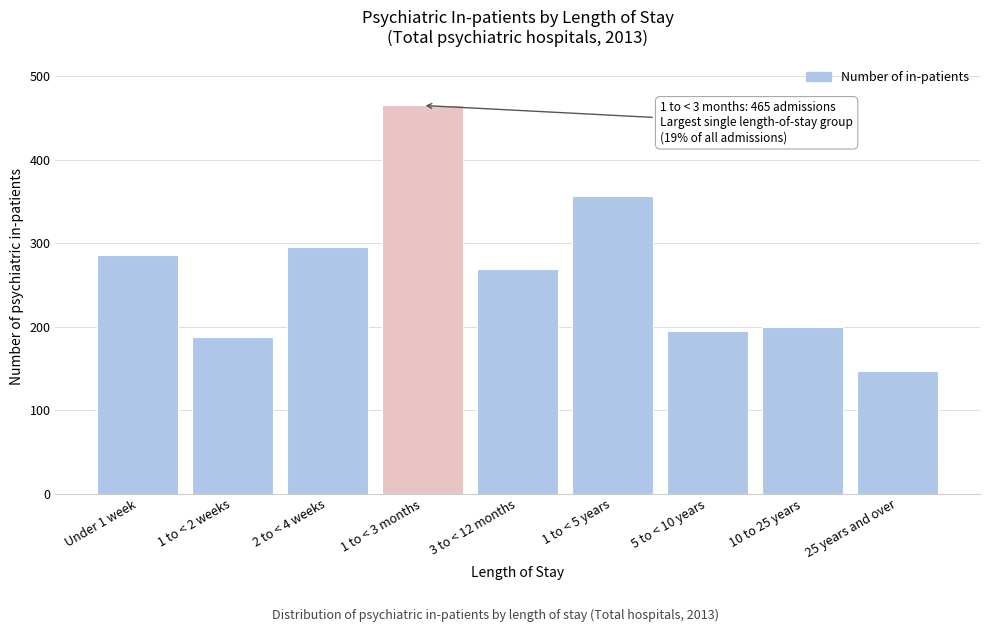

Reading left to right, list all the values displayed in this chart.

286	188	295	465	269	357	195	199	147